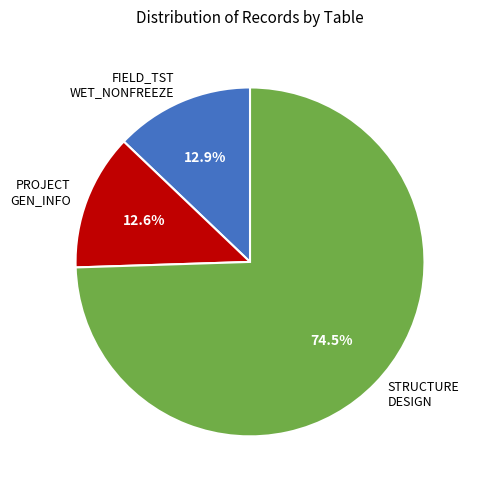

Approximately how many times larger is the value at STRUCTURE DESIGN compared to PROJECT GEN_INFO?

5.9